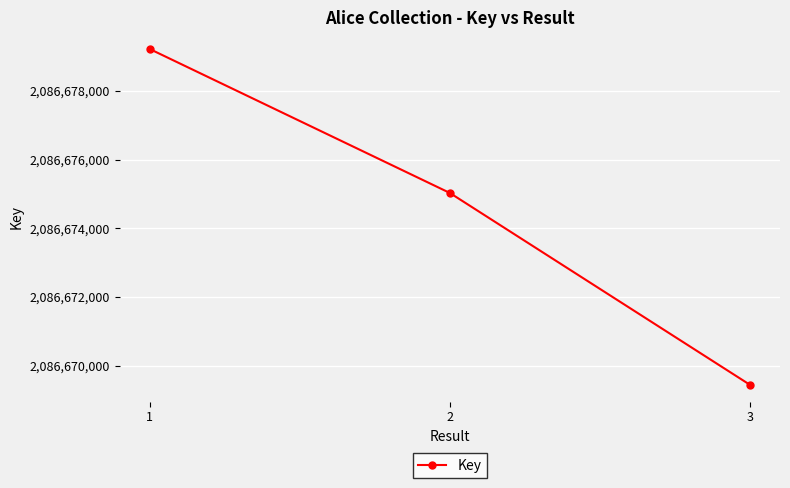

The value at 3 is 2086669444. True or false?

True